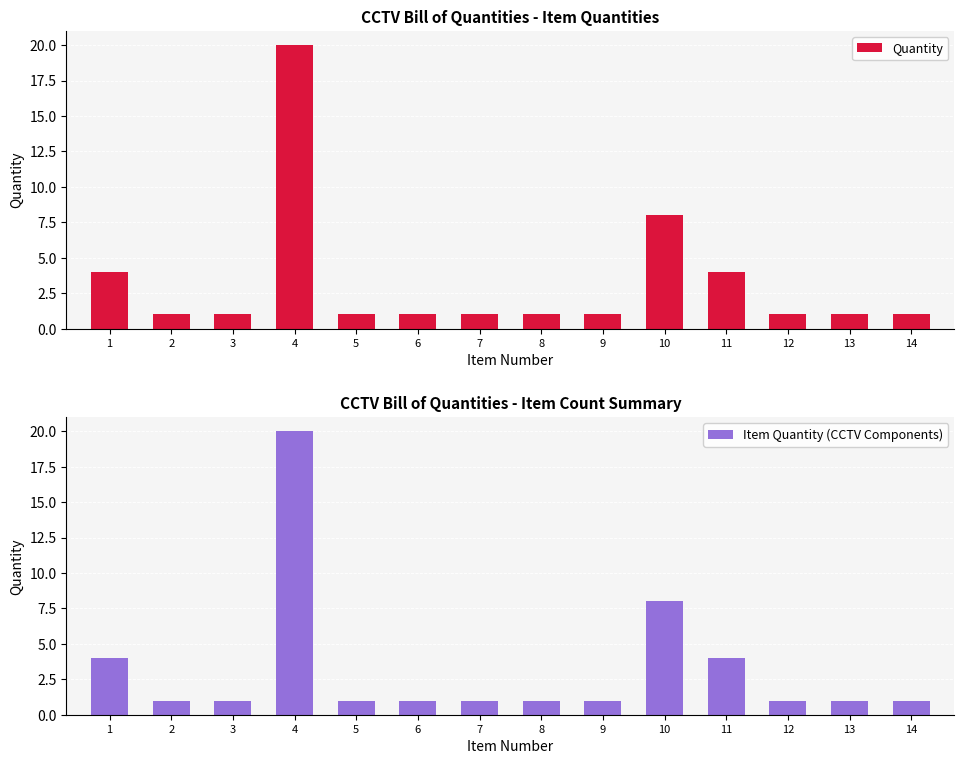

Which series has the largest total across all categories?

Quantity